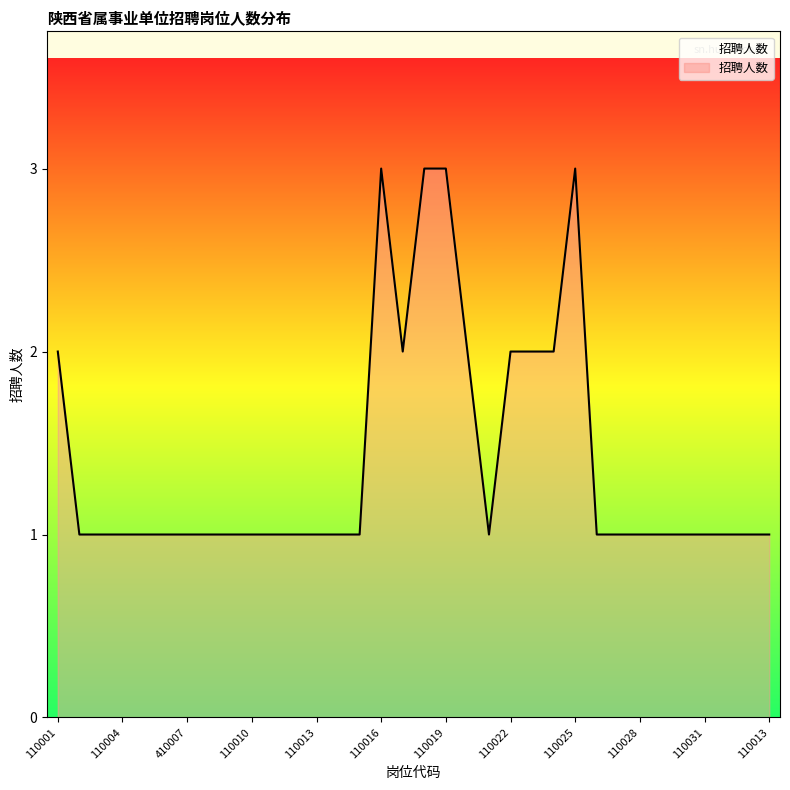

Reading left to right, transcribe all the data shown in this chart.

2	1	1	1	1	1	1	1	1	1	1	1	1	1	1	3	2	3	3	2	1	2	2	2	3	1	1	1	1	1	1	1	1	1